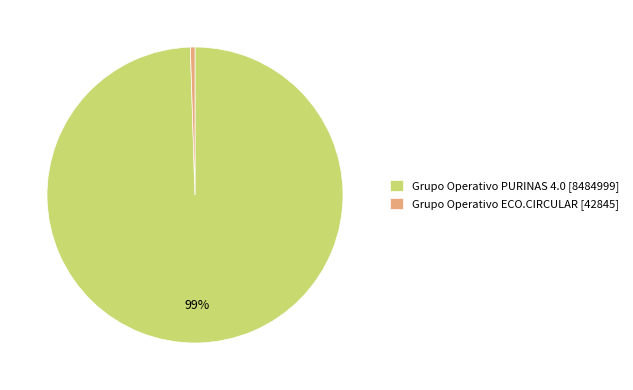

Count the number of slices in the pie.

2